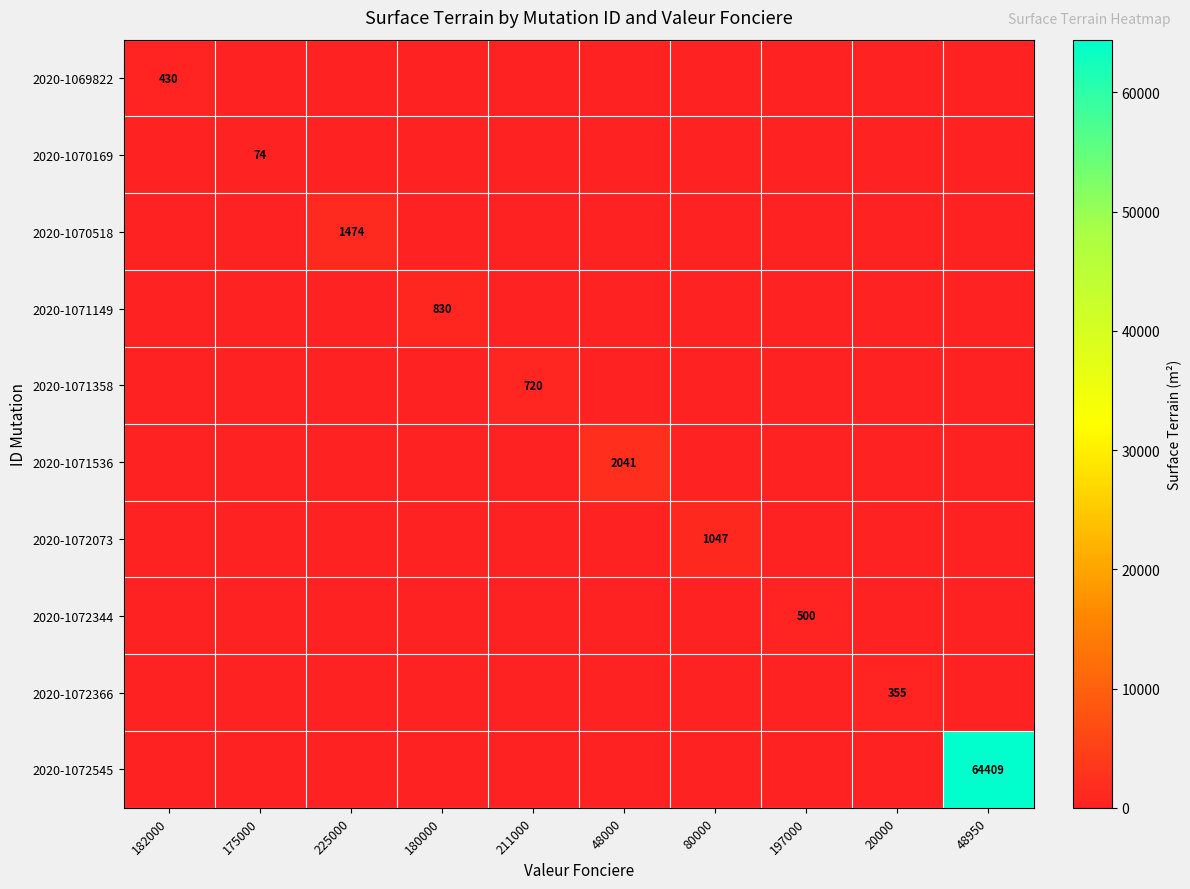

Which series has the largest total across all categories?

2020-1072545